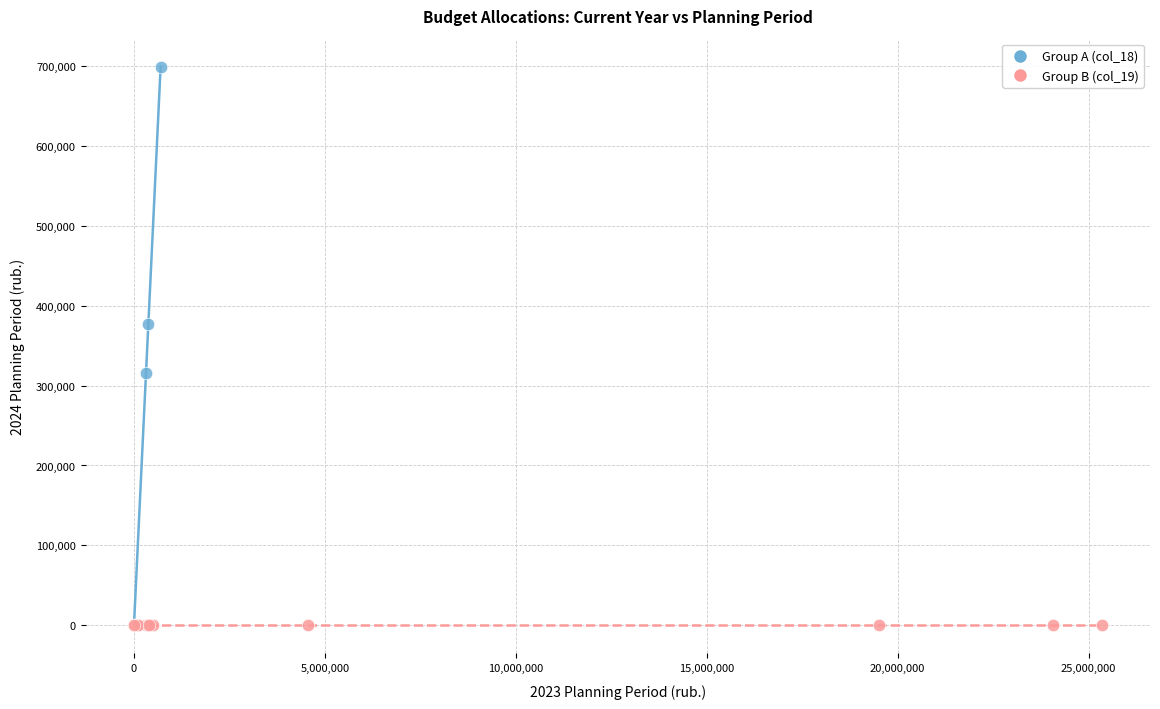

Which series contains the highest Y value?

Group A (col_18)